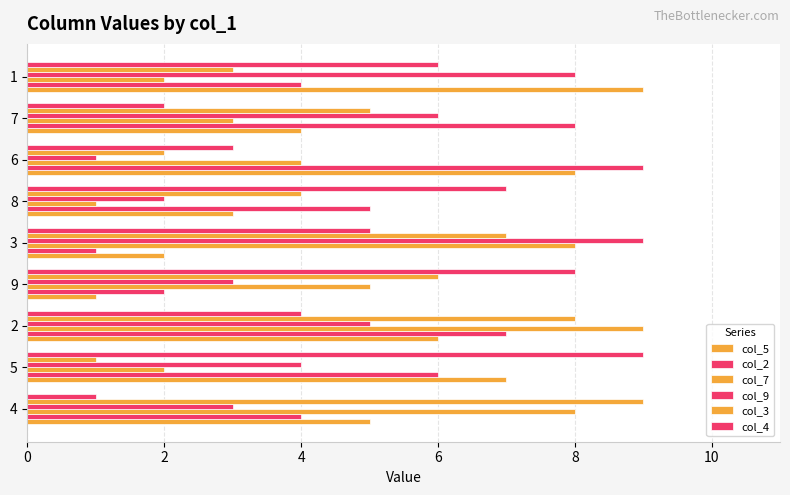

How many values in the col_4 series are below 5?

4